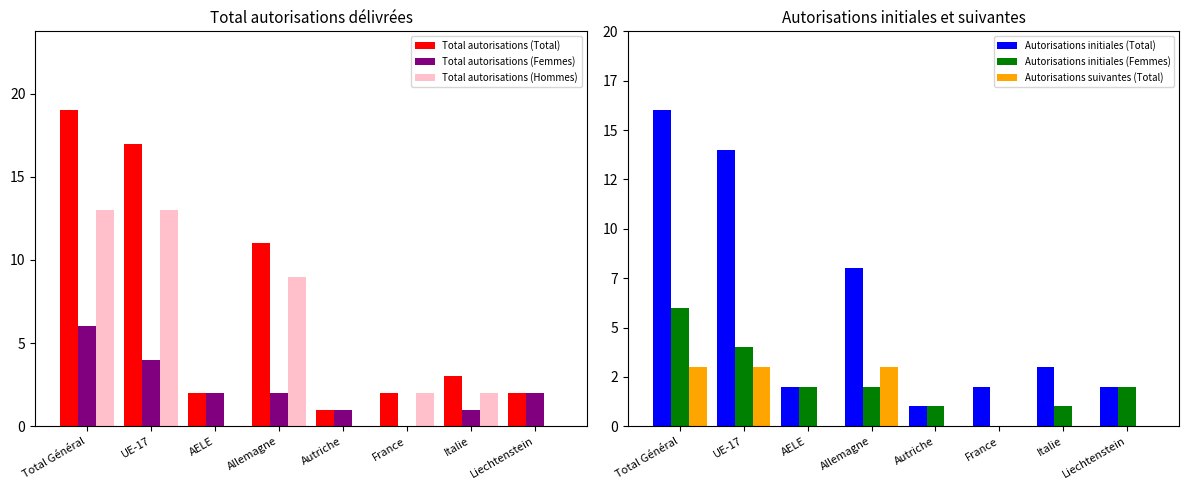

How many data points in Total autorisations (Hommes) are less than 2?

3